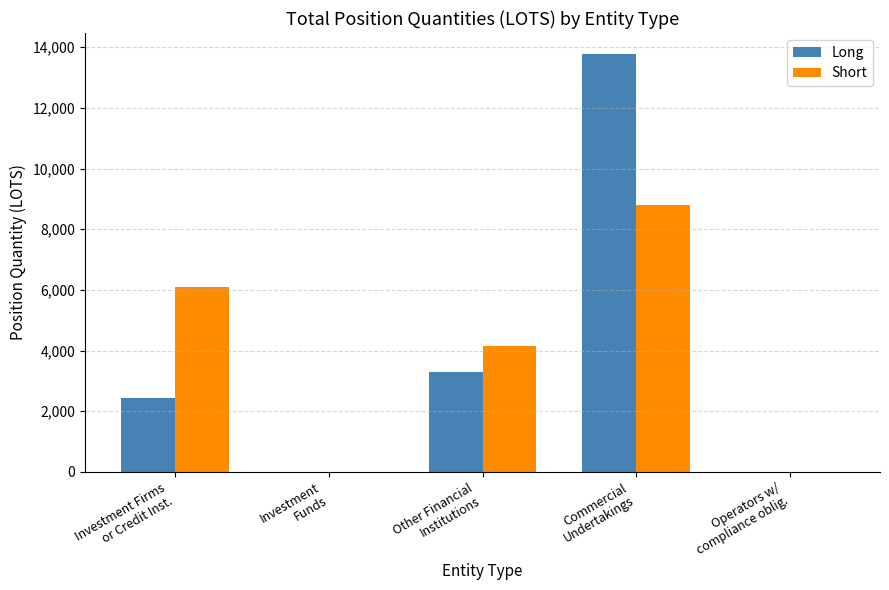

Where does the Long series first go above 2424?

Investment Firms
or Credit Inst.